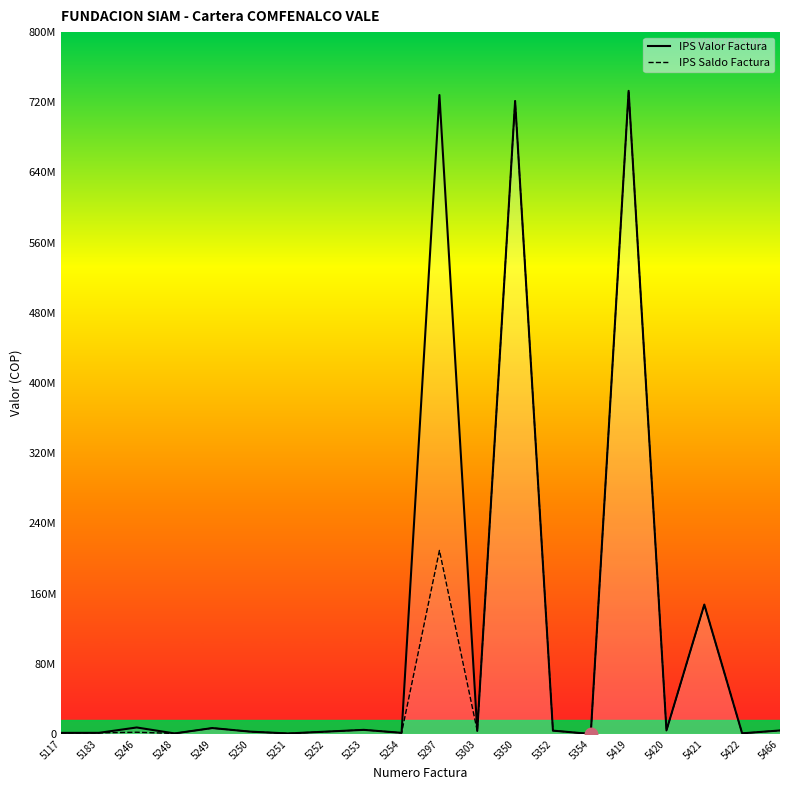

List the series in order of their overall mean, highest first.

IPS Valor Factura, IPS Saldo Factura